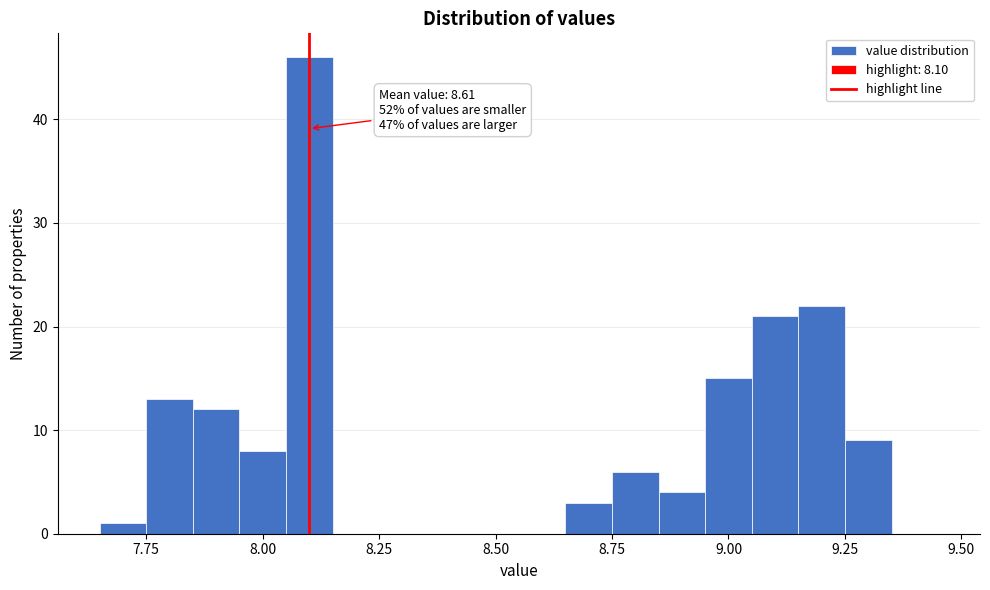

Around what value on the x-axis is the tallest bar? Give the approximate position of its centre, as read against the axis.

8.10